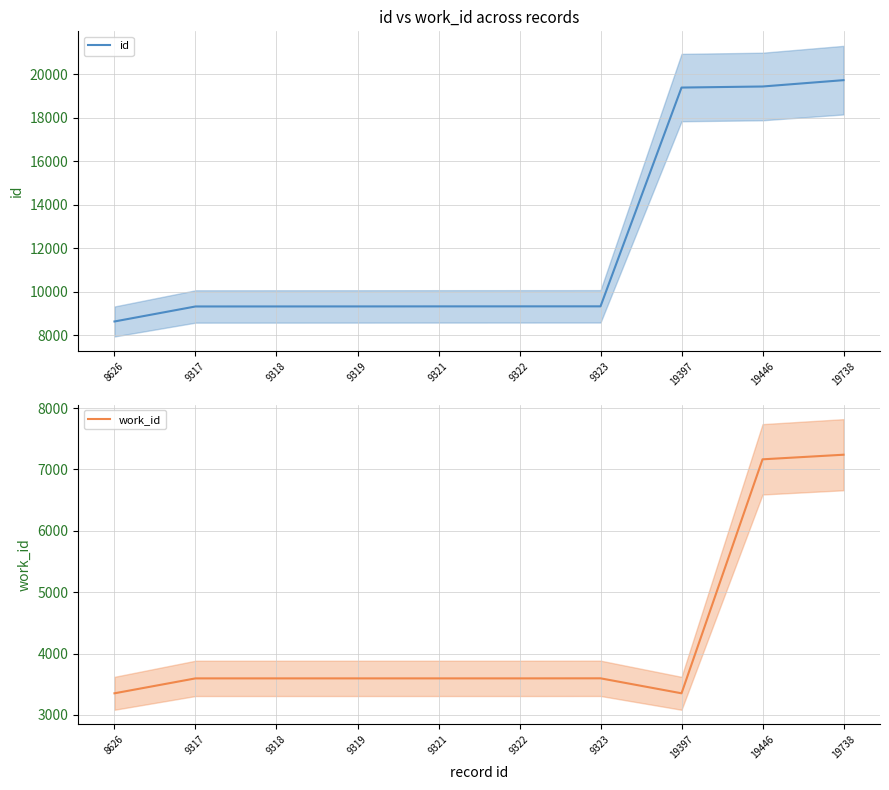

True or false: work_id has a value of 3596 at 9321.

True